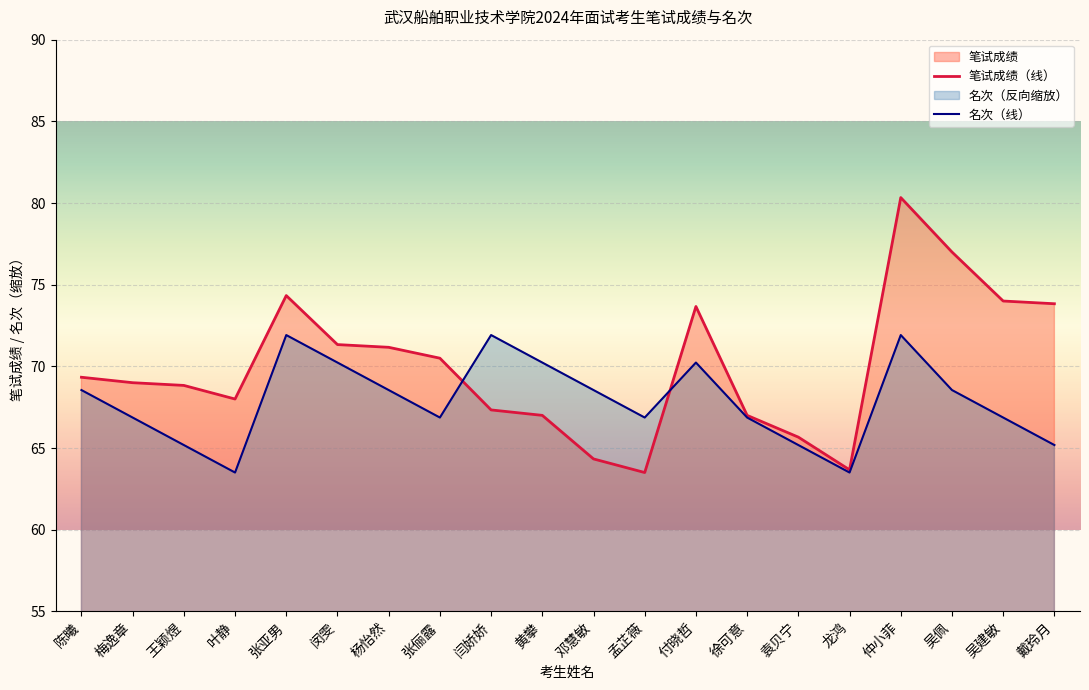

Rank the categories by 名次（线） value from highest to lowest.

张亚男, 闫娇娇, 仲小菲, 闵雯, 黄攀, 付晓哲, 陈曦, 杨怡然, 邓慧敏, 吴佩, 梅逸章, 张俪露, 孟芷薇, 徐可意, 吴建敏, 王颖煜, 袁贝宁, 戴玲月, 叶静, 龙鸿